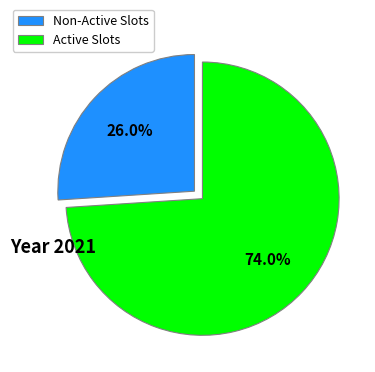

Does any single category account for the majority?

Yes